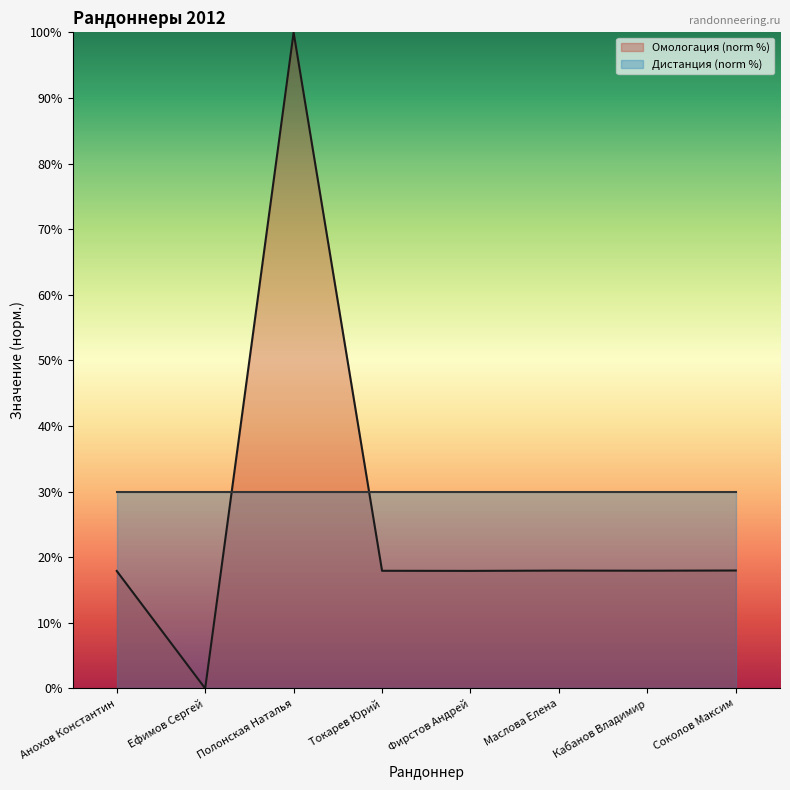

Which has a higher value, Маслова Елена or Токарев Юрий?

Маслова Елена